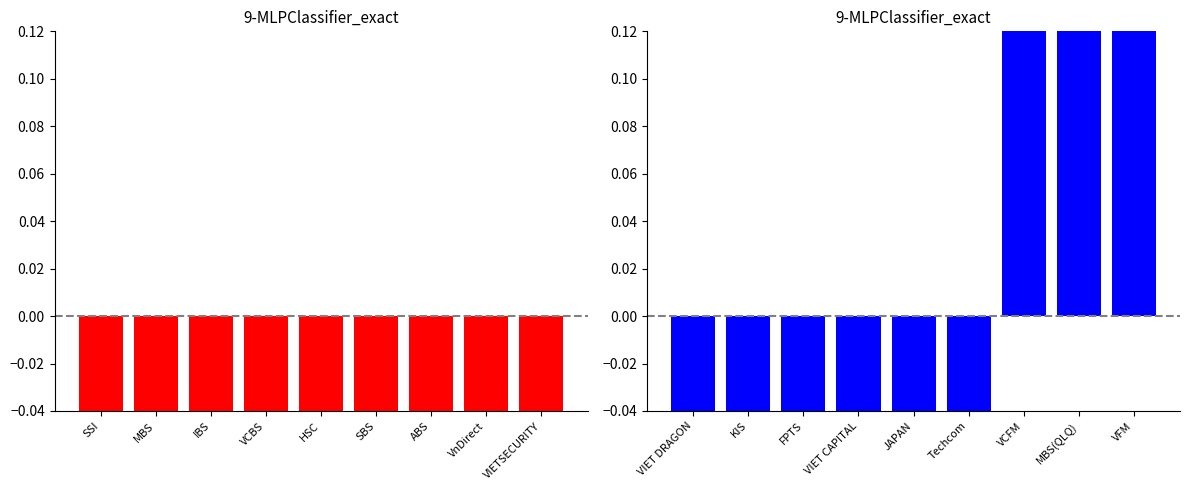

Between MBS and VIETSECURITY, which is larger?

VIETSECURITY